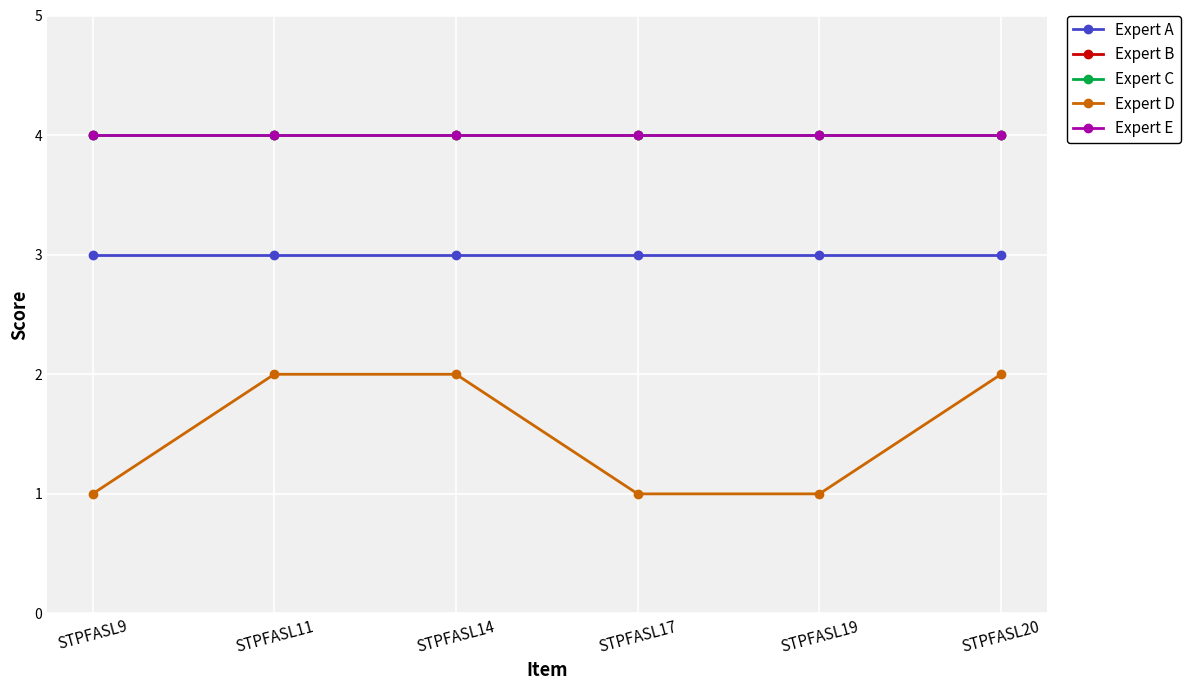

What is the approximate value of Expert E at STPFASL19?

4